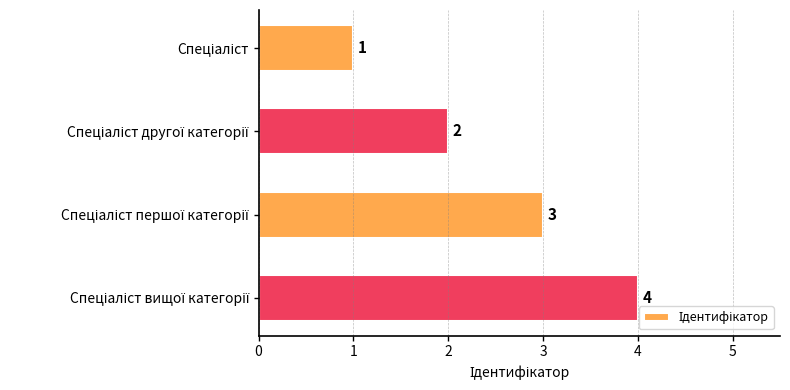

Count the values in the range 2 to 4.

3